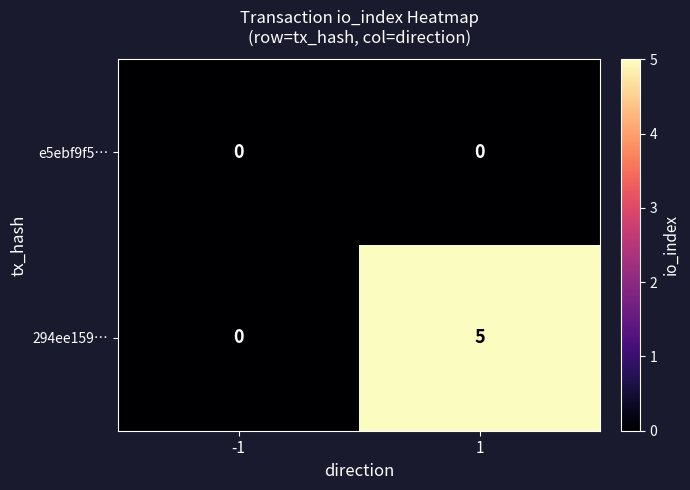

Reading left to right, extract all data points from this chart.

e5ebf9f5…: 0	0
294ee159…: 0	5